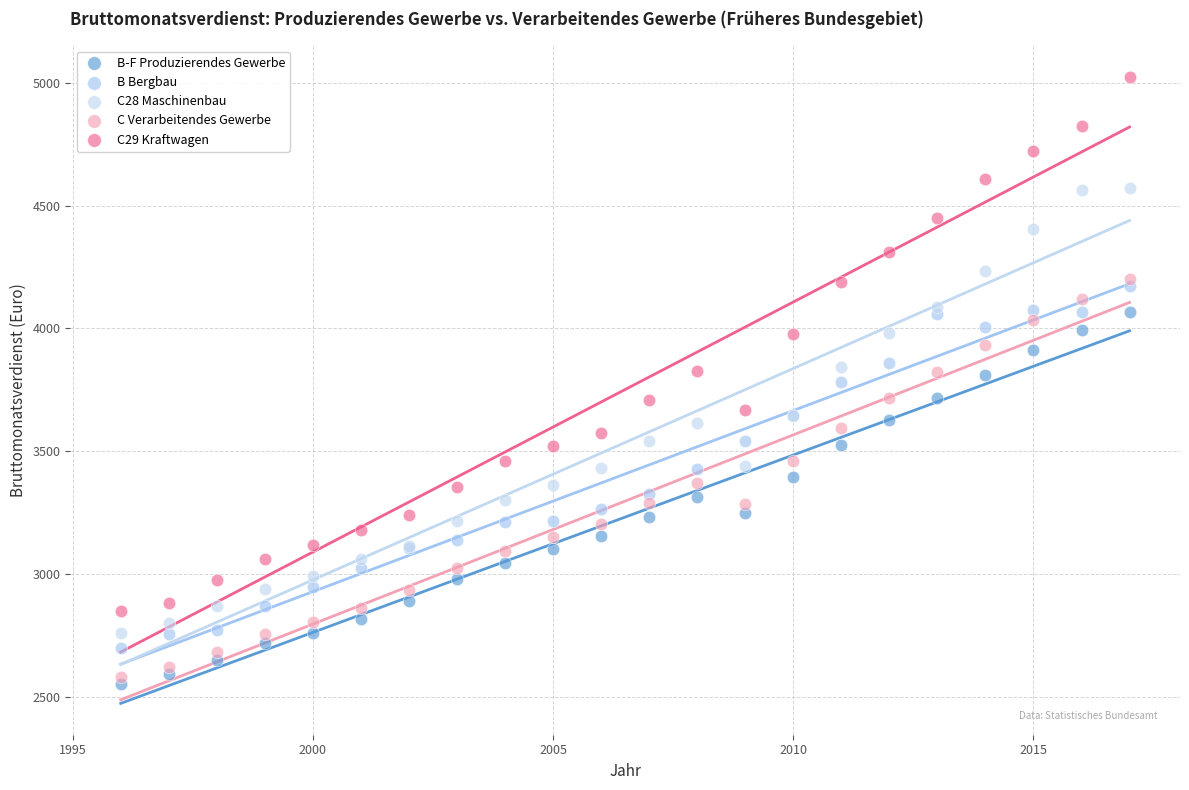

Which series has the largest Y range (max minus min)?

C29 Kraftwagen